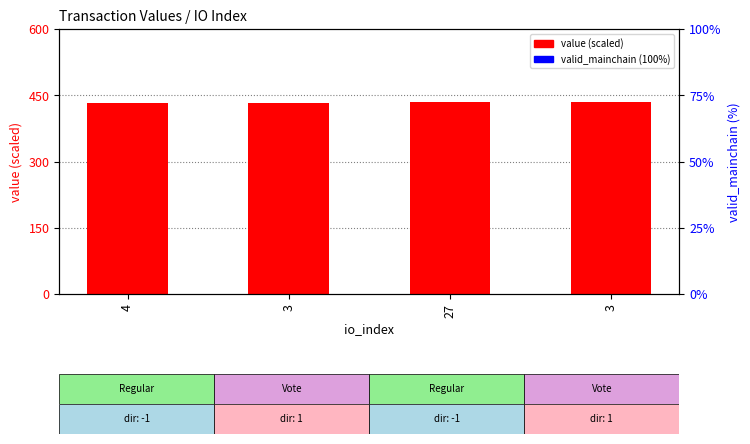

Which series has the largest Y range (max minus min)?

value (scaled)